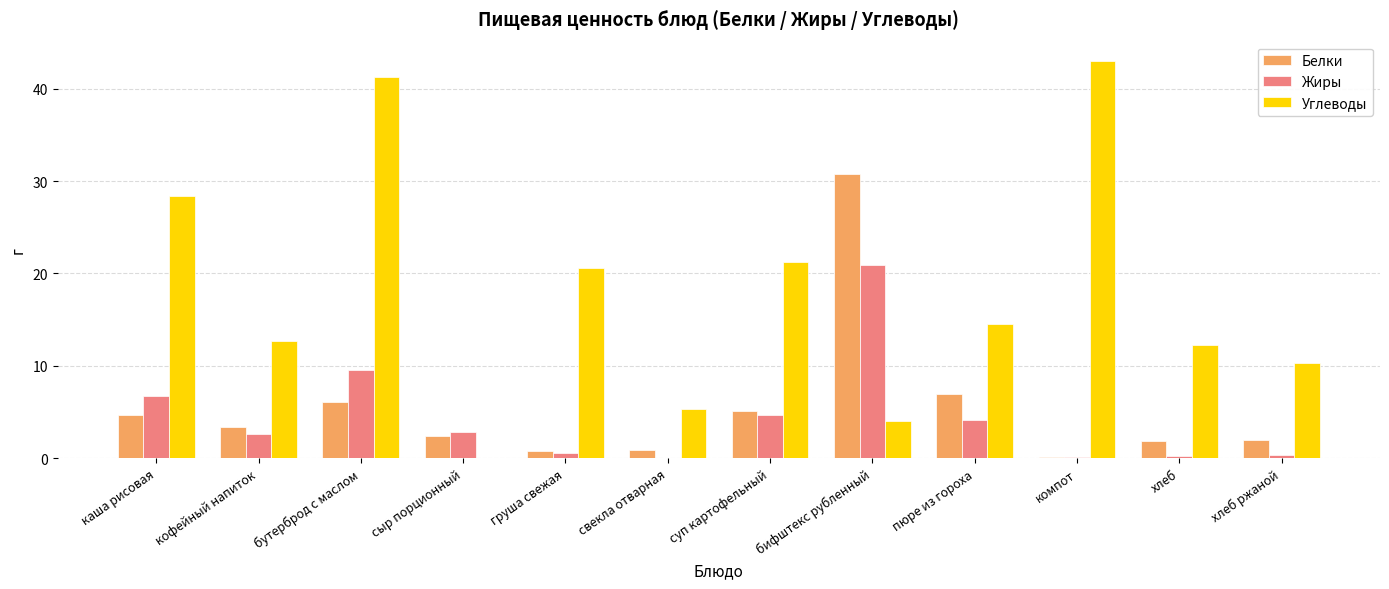

Which series changed the most between бутерброд с маслом and суп картофельный?

Углеводы